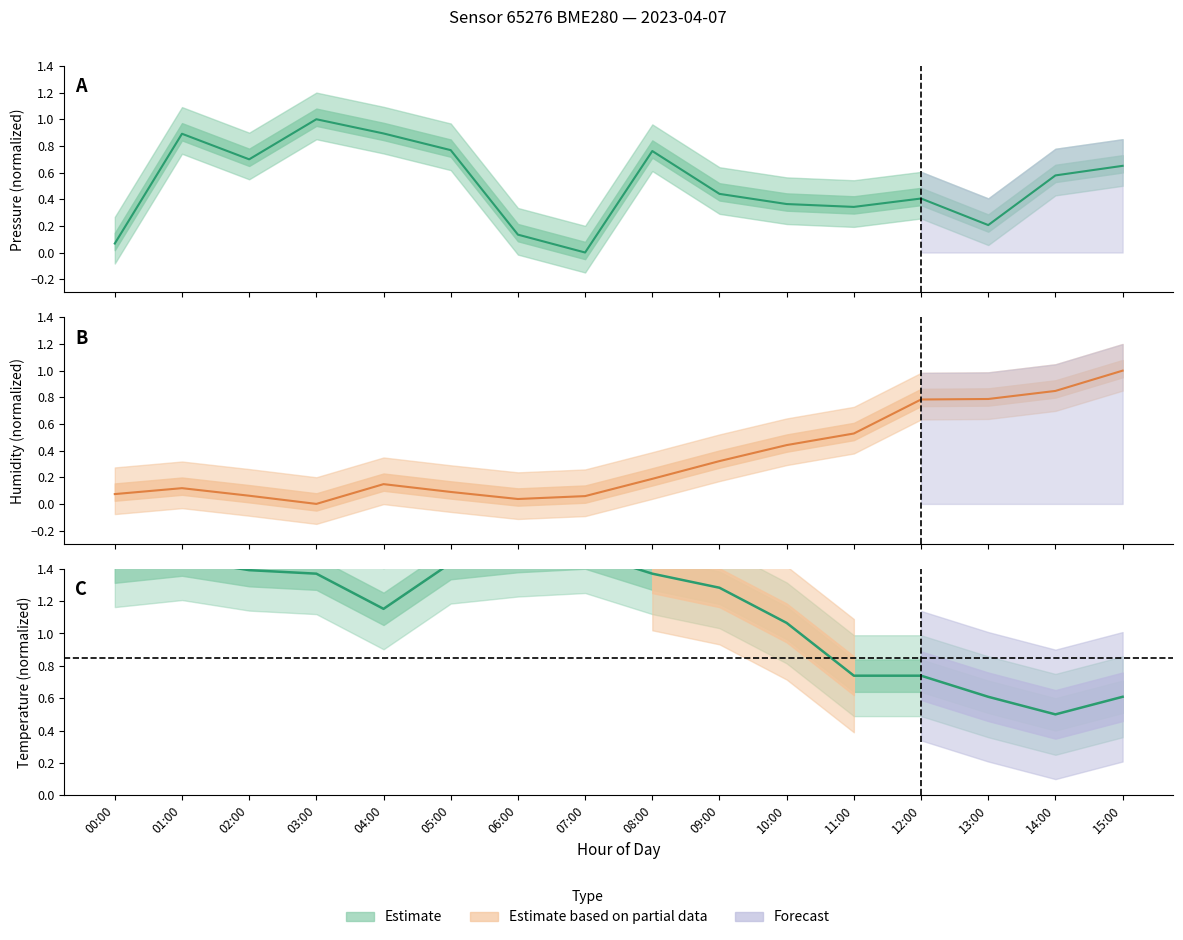

True or false: humidity and pressure cross at least once.

True